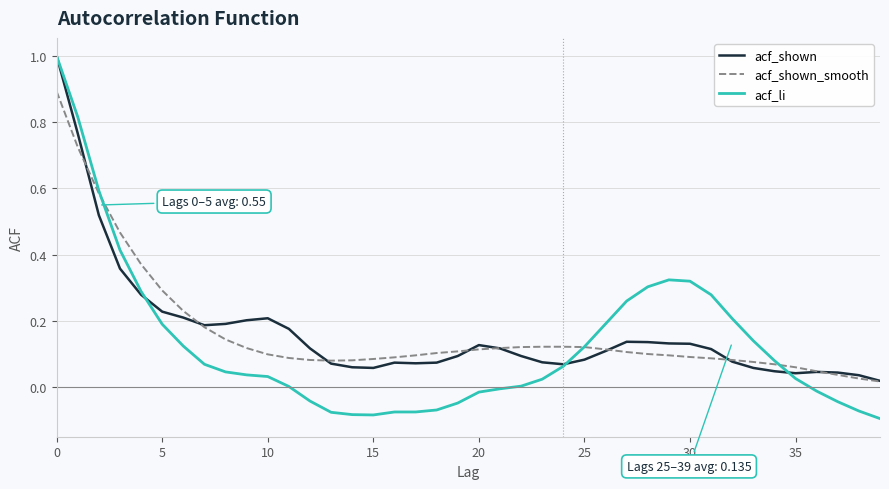

What is the maximum value for acf_li?

1.0